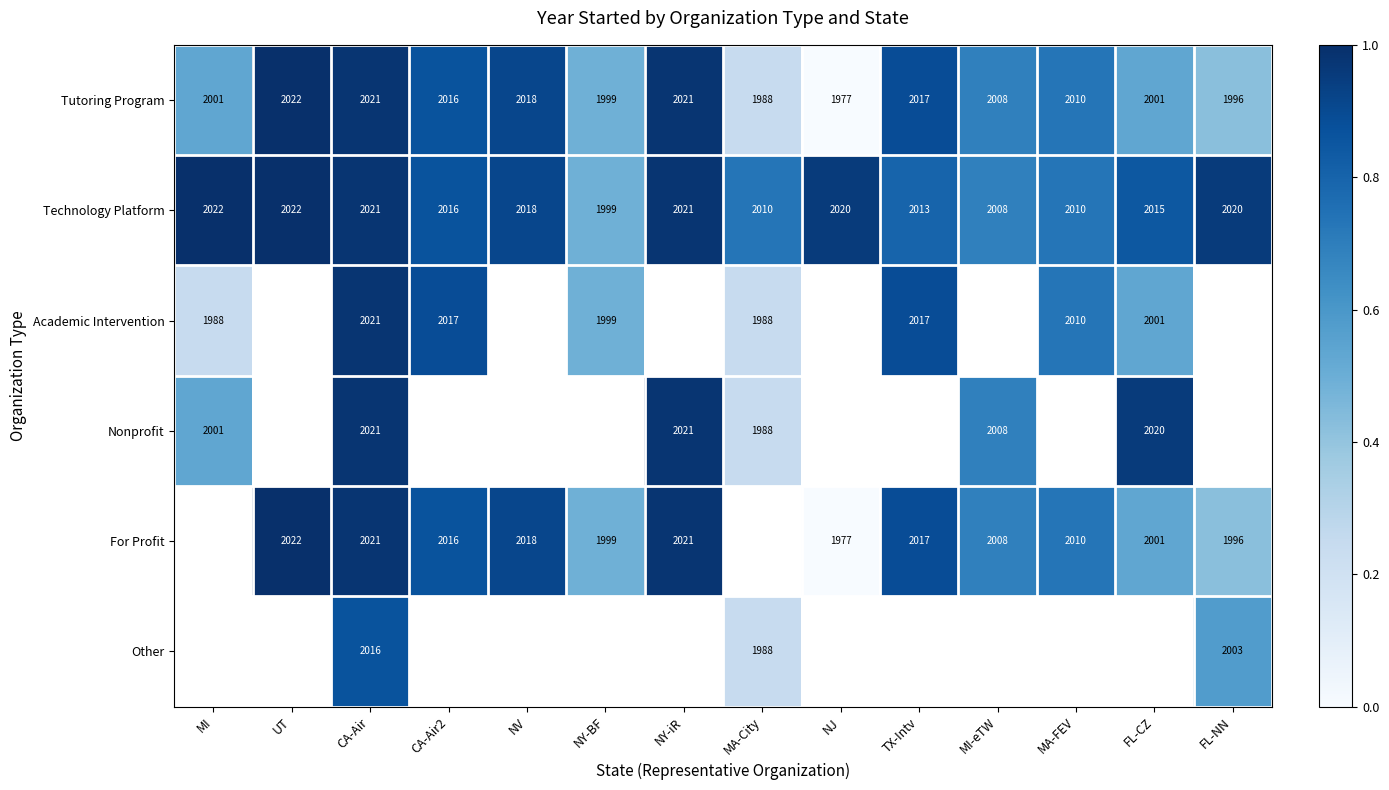

At which category does the chart reach its peak across all series?

UT